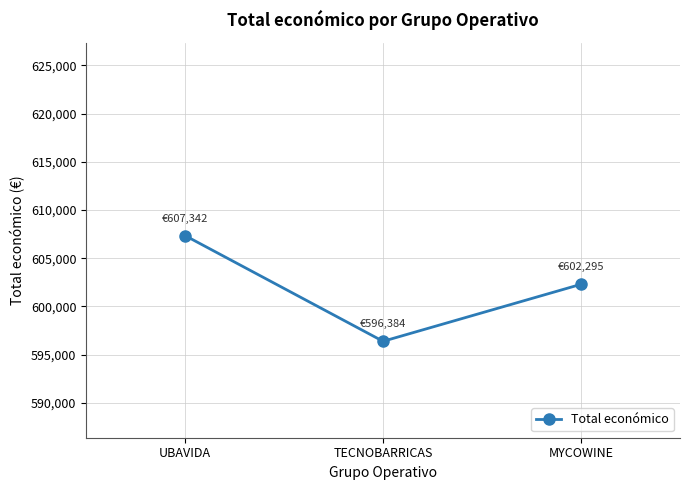

How many series are shown in this chart?

1